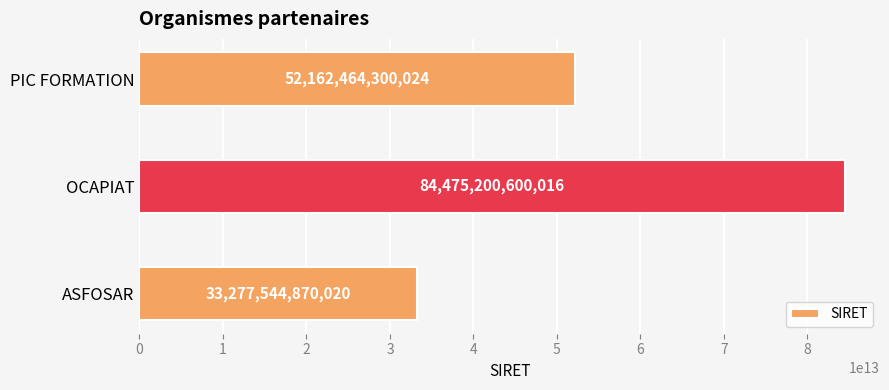

List the labels in order of value, largest first.

OCAPIAT, PIC FORMATION, ASFOSAR